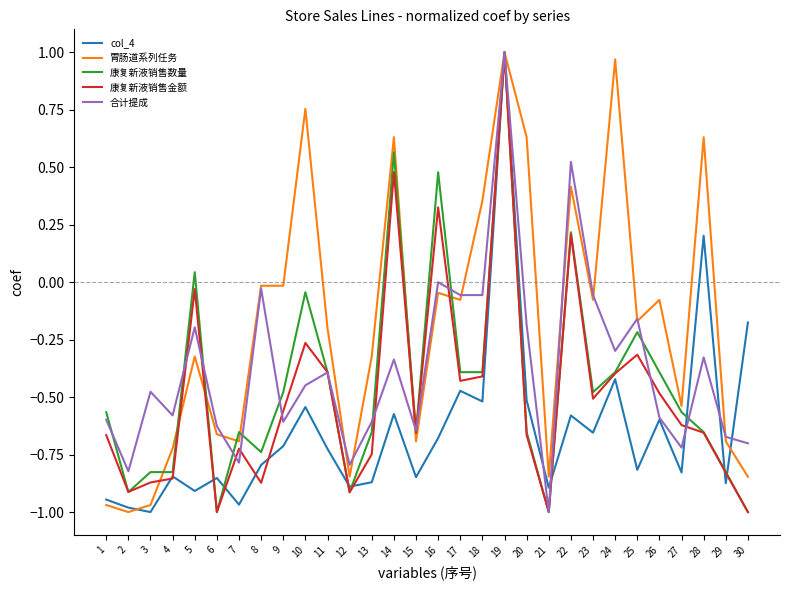

Which series ends up on top after the final intersection of 合计提成 and 胃肠道系列任务?

合计提成